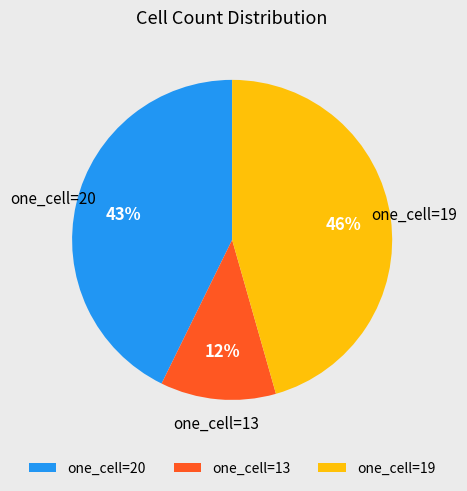

Which category has the smallest portion of the pie?

one_cell=13